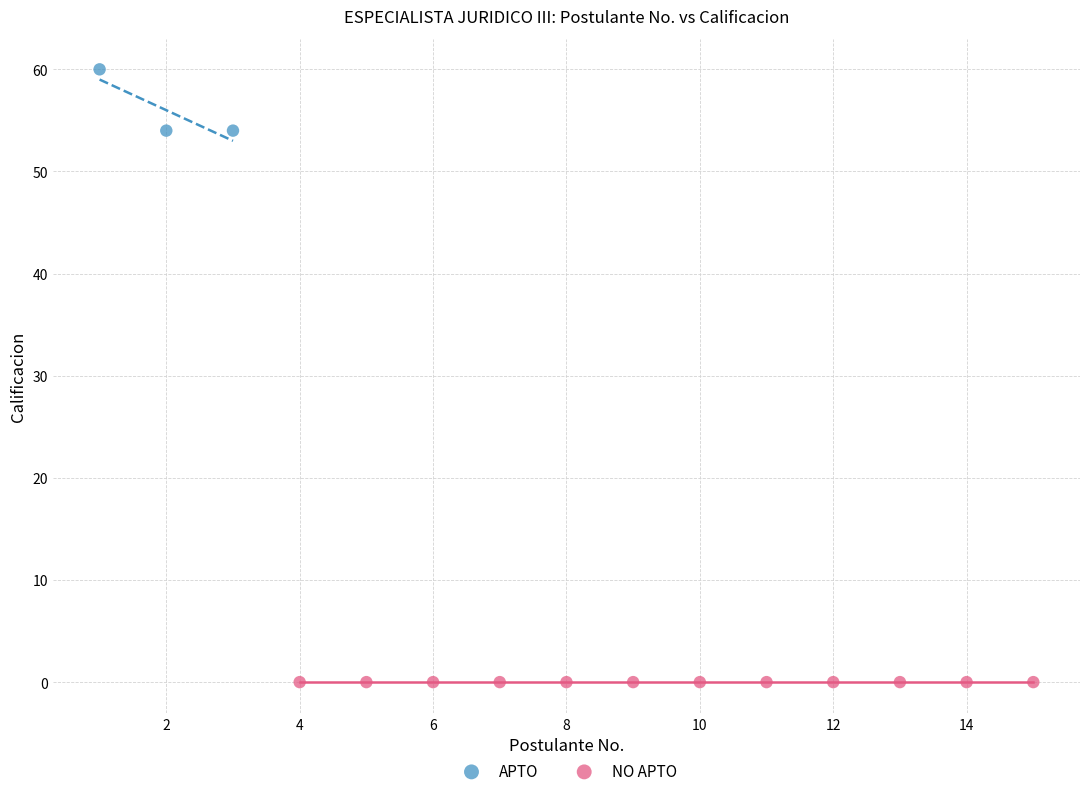

Which series contains the lowest Y value?

NO APTO